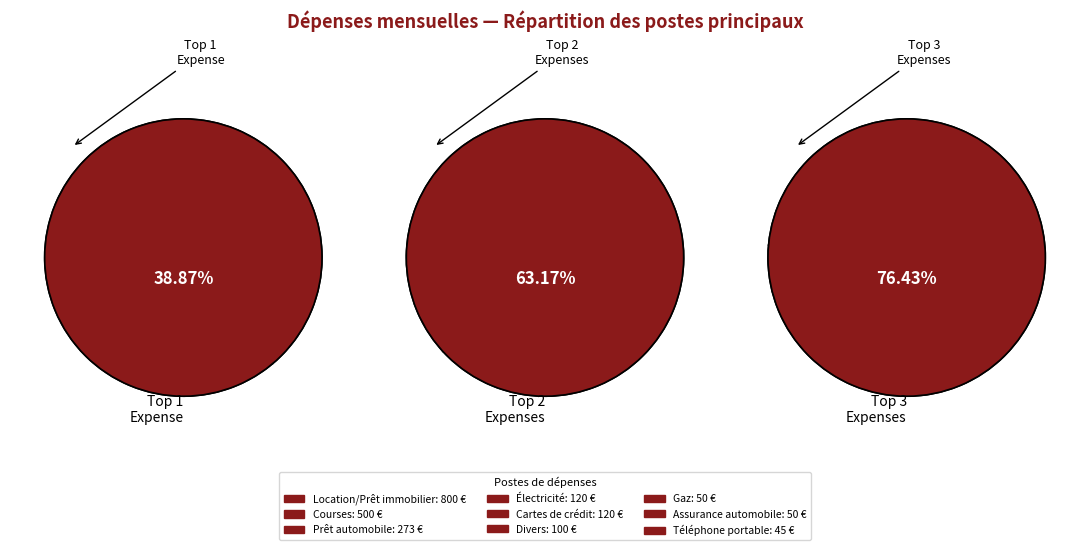

What is the ratio of the value at Courses to the value at Divers?

5.0